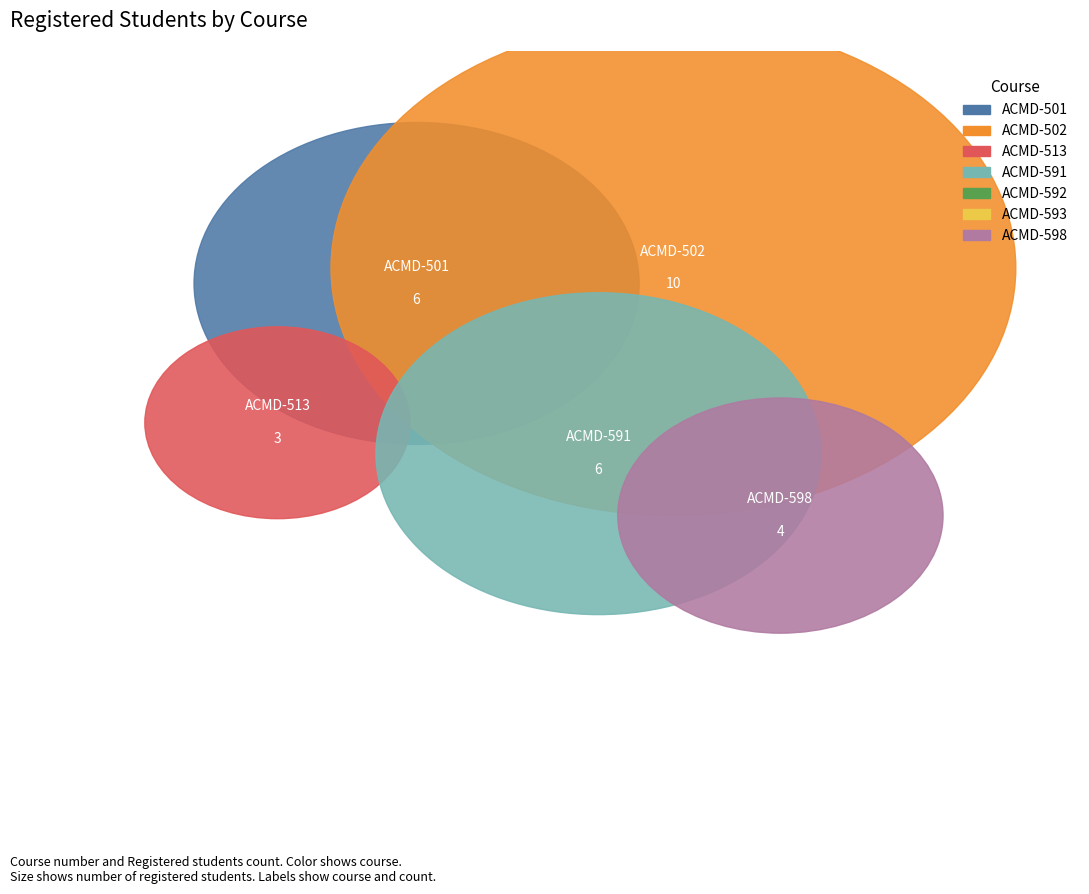

How many slices are in this pie chart?

7